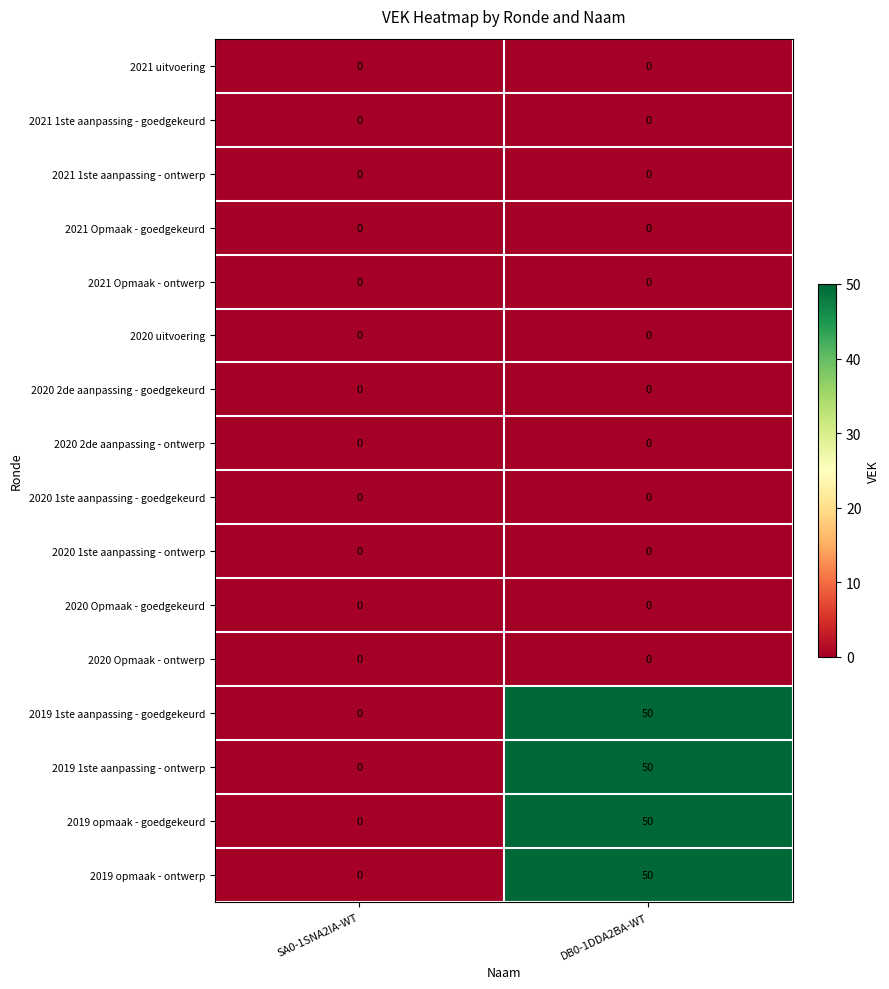

Which category has the highest value across all series?

DB0-1DDA2BA-WT